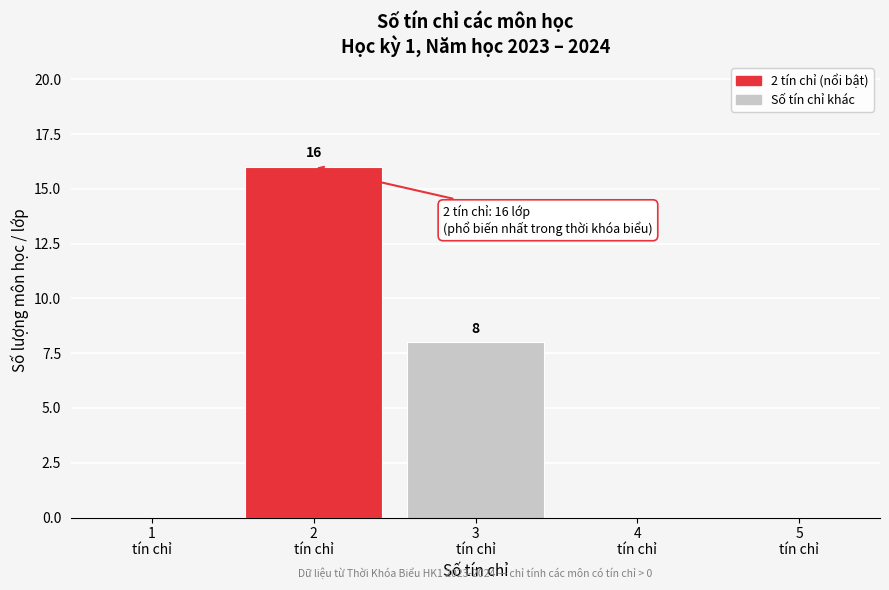

Over which range of the x-axis is the bar tallest?

1.5 to 2.5